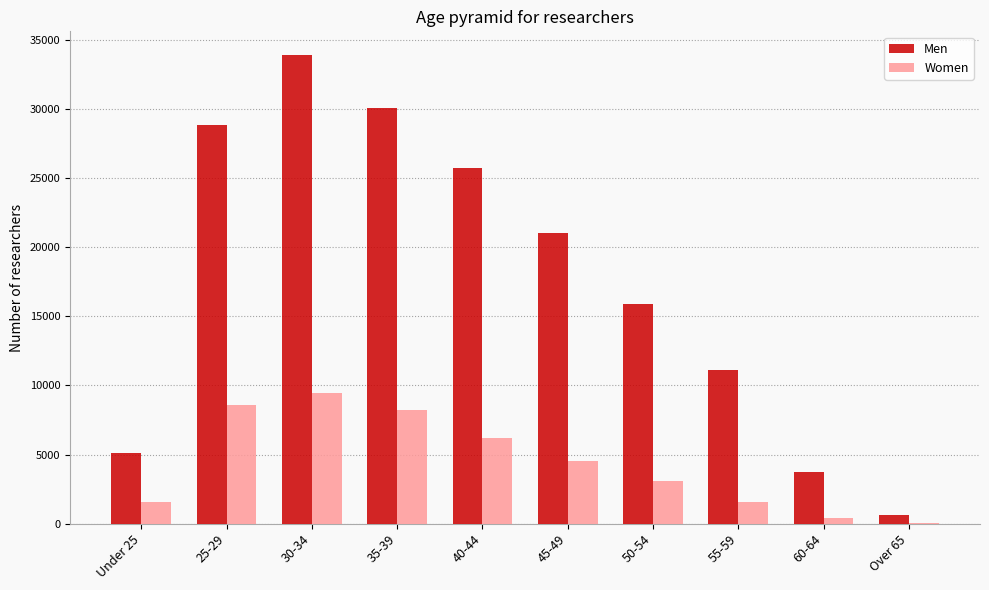

Which category has the highest value in the Men series?

30-34